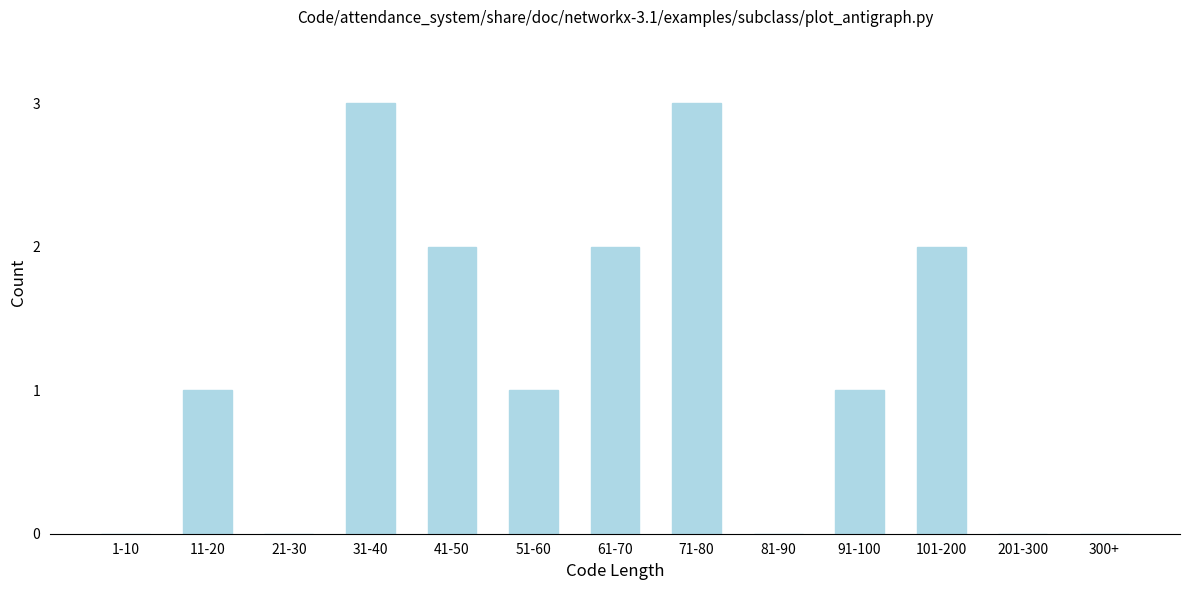

Reading left to right, what are all the values shown in this chart?

1-10=0	11-20=1	21-30=0	31-40=3	41-50=2	51-60=1	61-70=2	71-80=3	81-90=0	91-100=1	101-200=2	201-300=0	300+=0